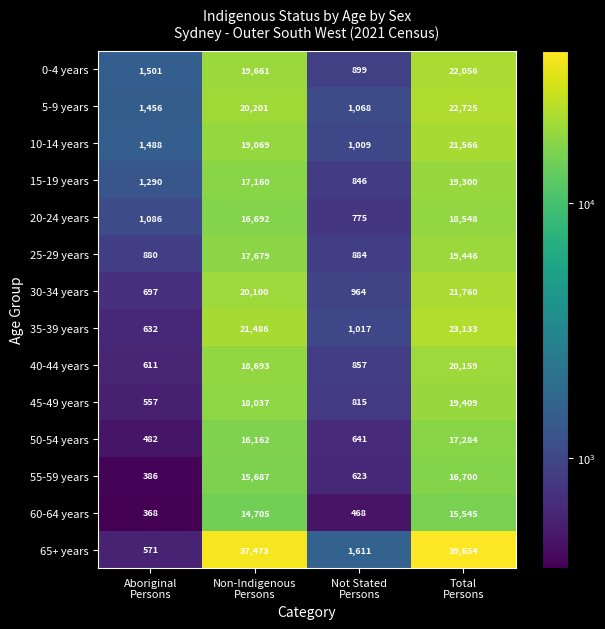

What is the difference between the highest and lowest values at Not Stated
Persons?

1143